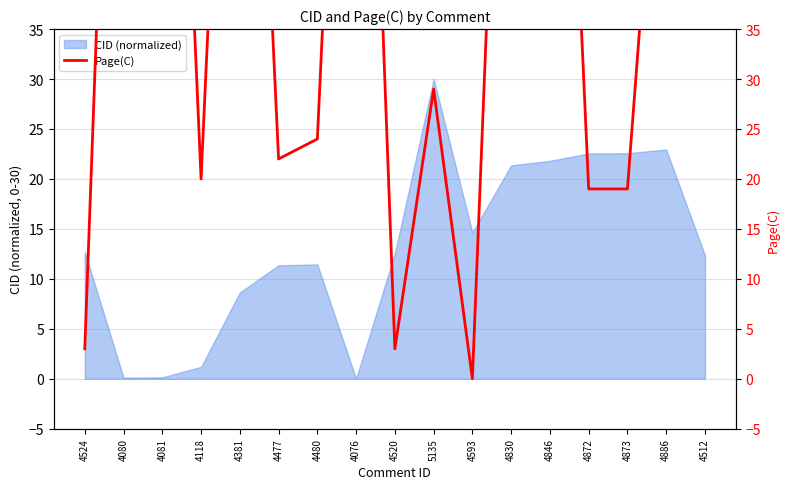

Reading right to left, what are all the values shown in this chart?

4512=70	4886=70	4873=19	4872=19	4846=105	4830=97	4593=0	5135=29	4520=3	4076=107	4480=24	4477=22	4381=105	4118=20	4081=109	4080=109	4524=3